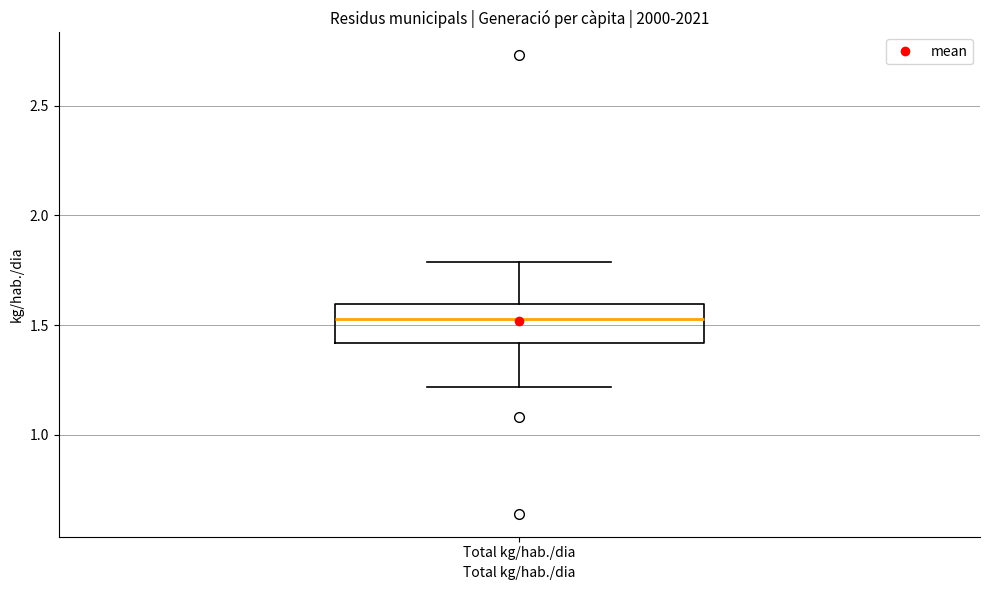

Where does the lower whisker of the box for Total kg/hab./dia end on the y-axis? The values are not printed on the chart, so give them approximately, as read against the axis.

1.20